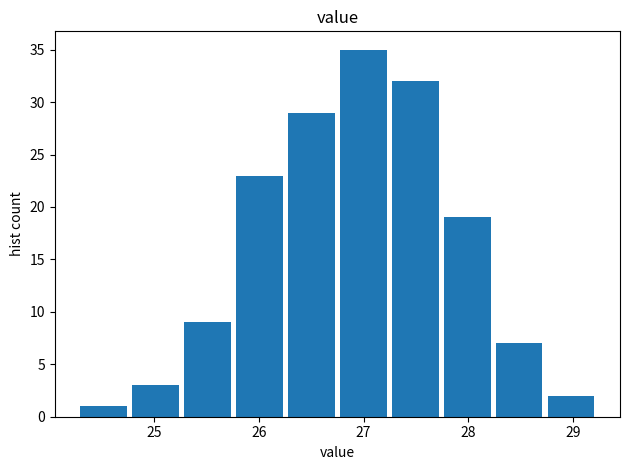

Reading left to right, transcribe this chart: for each bar, give the range it covers on the x-axis and its height. Neither the bar edges nor the heights are printed on the chart, so give them approximately, as read against the axes.

24.3 to 24.8: 1
24.8 to 25.3: 3
25.3 to 25.8: 9
25.8 to 26.3: 23
26.3 to 26.8: 29
26.8 to 27.2: 35
27.2 to 27.7: 32
27.7 to 28.2: 19
28.2 to 28.7: 7
28.7 to 29.2: 2